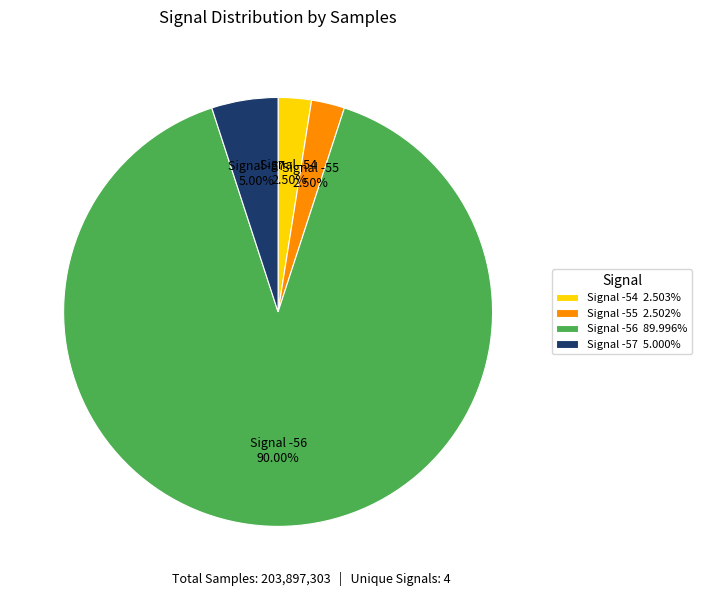

Does any single category account for the majority?

Yes